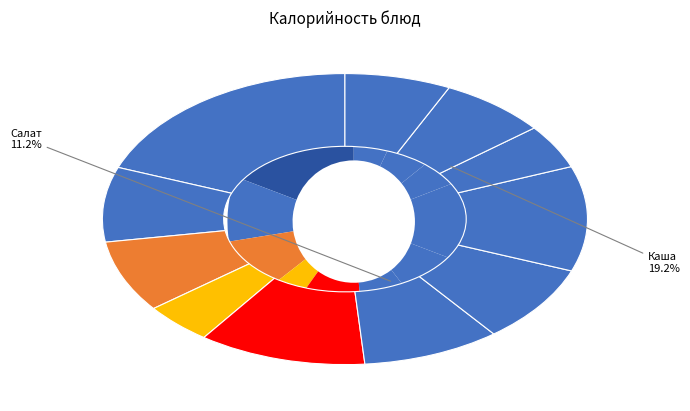

To the nearest percent, what percentage of the pie is Сок фруктовый?

7%